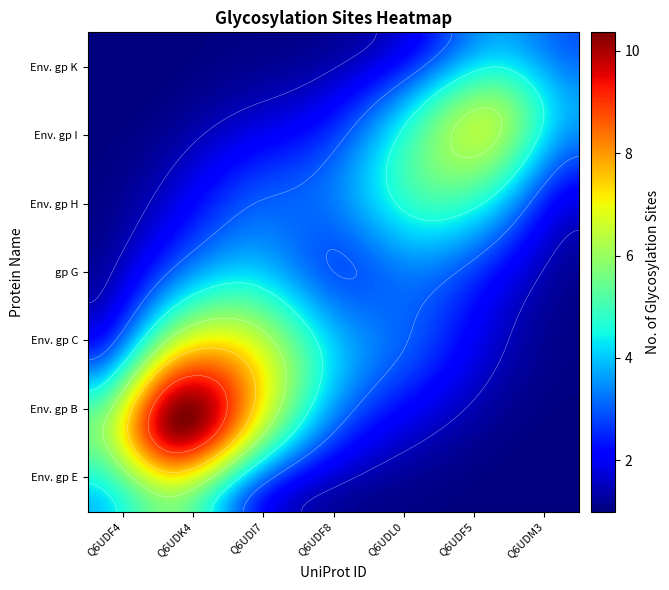

Is it true that the value at 5 is 5?

True